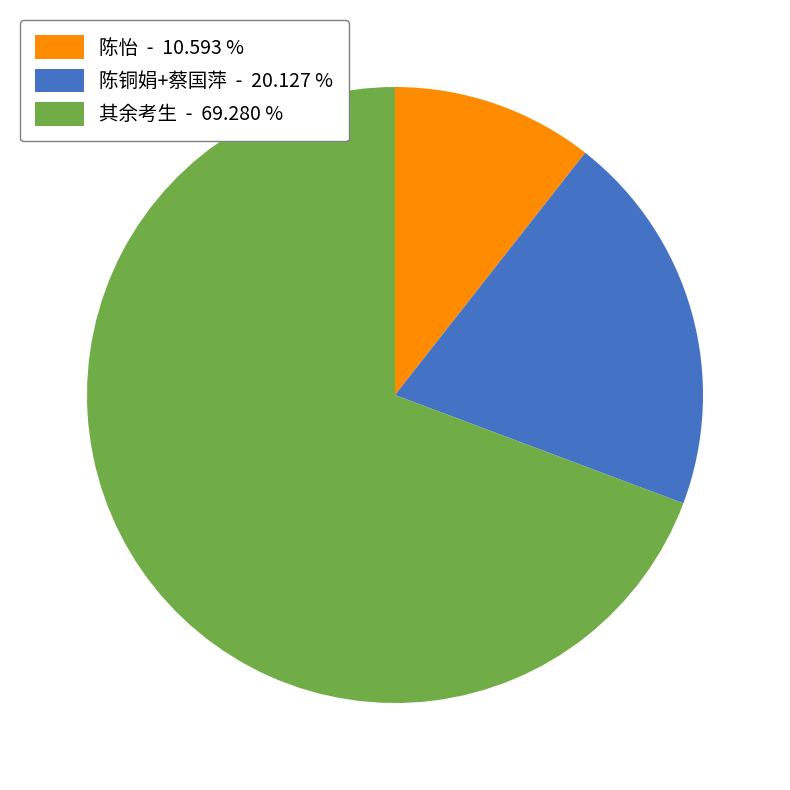

Which has a higher value, 陈怡 - 10.593 % or 陈铜娟+蔡国萍 - 20.127 %?

陈铜娟+蔡国萍 - 20.127 %